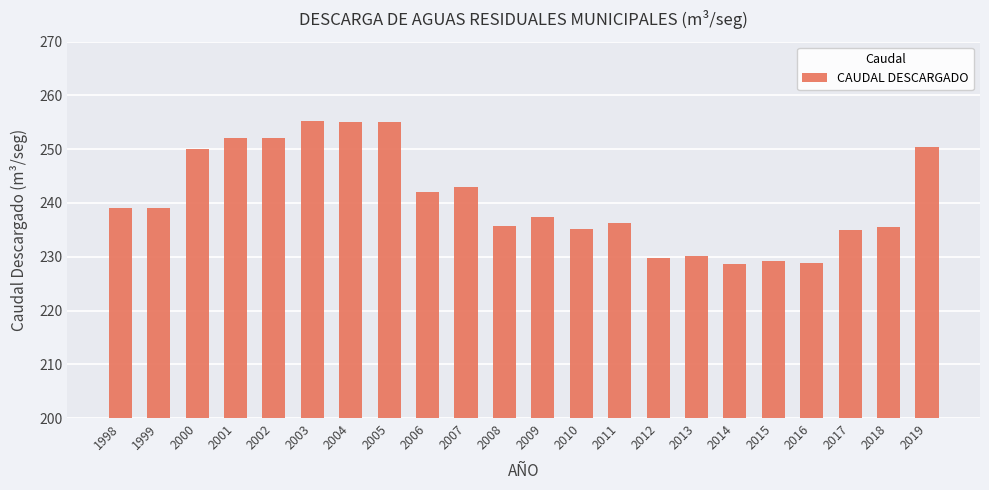

Is it true that the value at 1999 is 239.0?

True